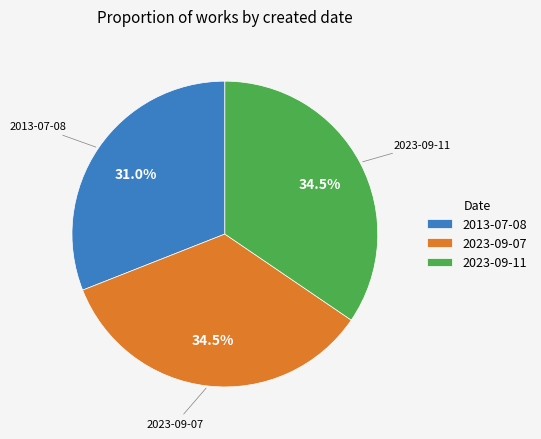

What is the total percentage of 2023-09-11 and 2013-07-08?

65.5%